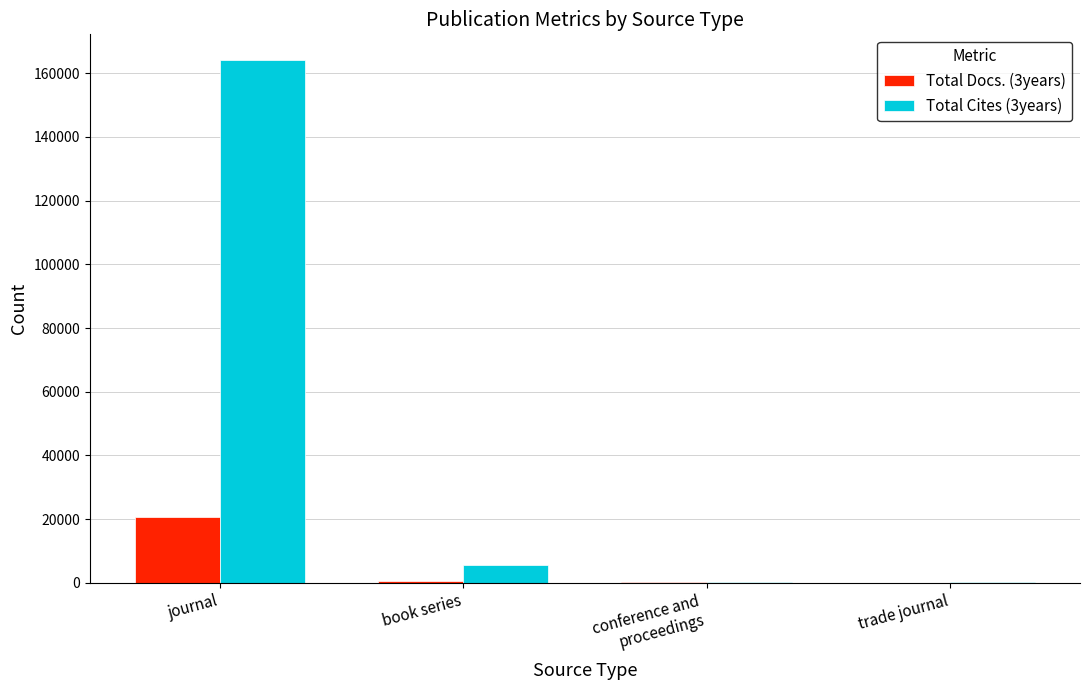

Which series has the widest spread of values?

Total Cites (3years)